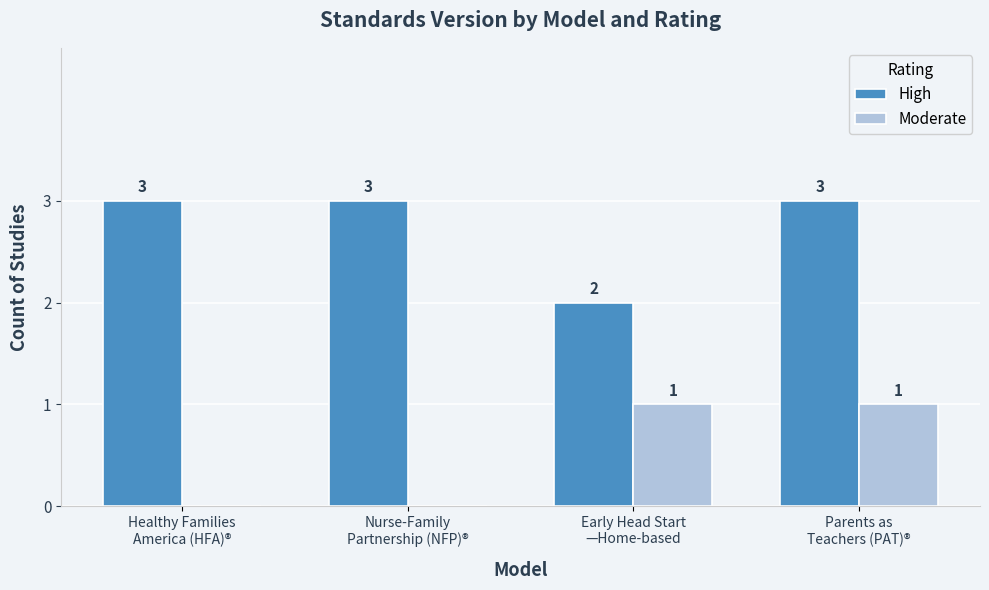

True or false: High has a value of 4 at Healthy Families
America (HFA)®.

False